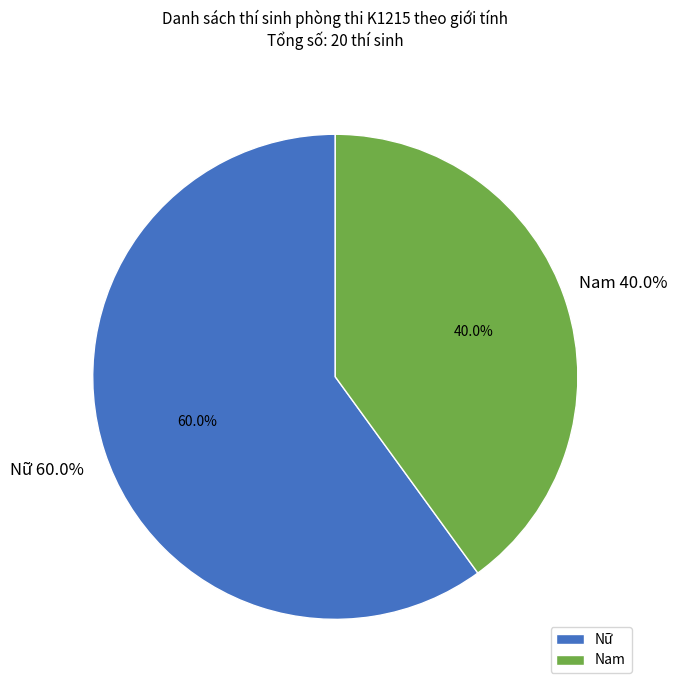

How many segments does this pie chart have?

2